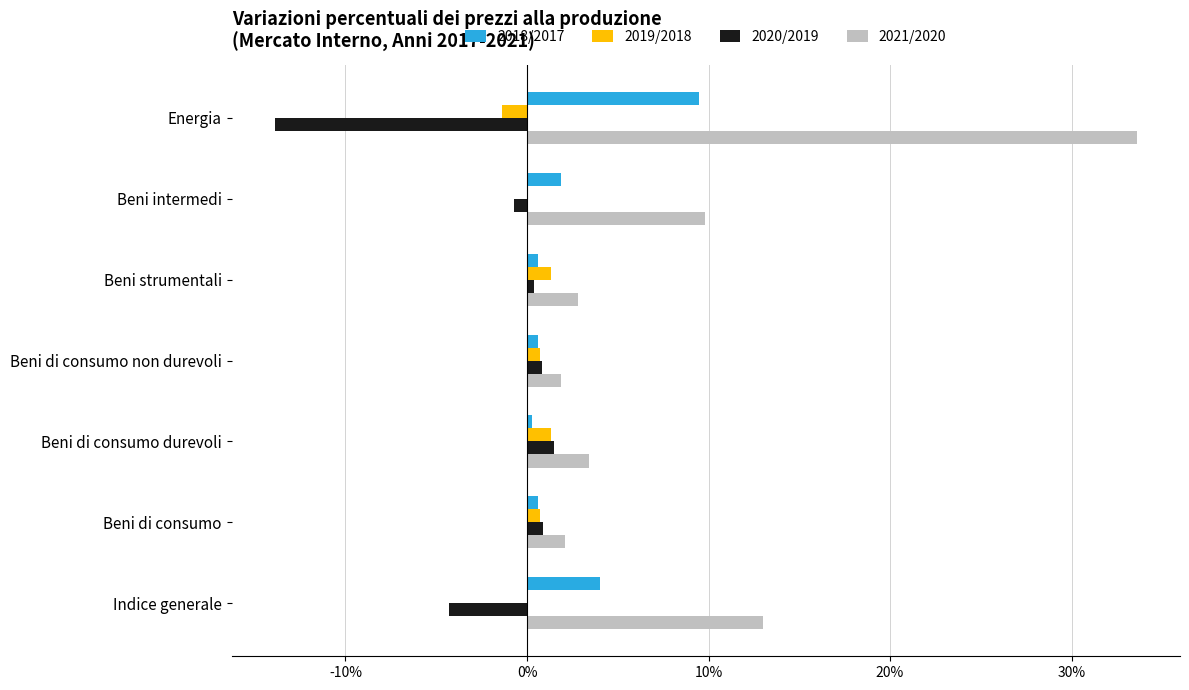

What is the sum of all 2020/2019 values?

-15.3